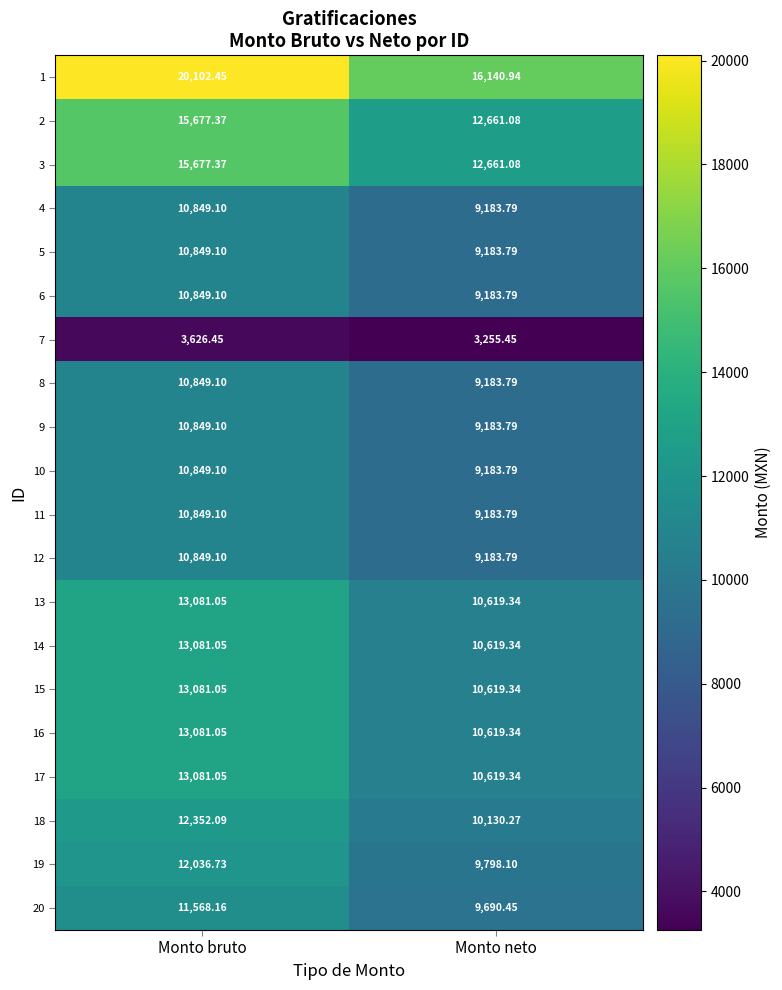

Which category has the highest value in the 8 series?

Monto bruto